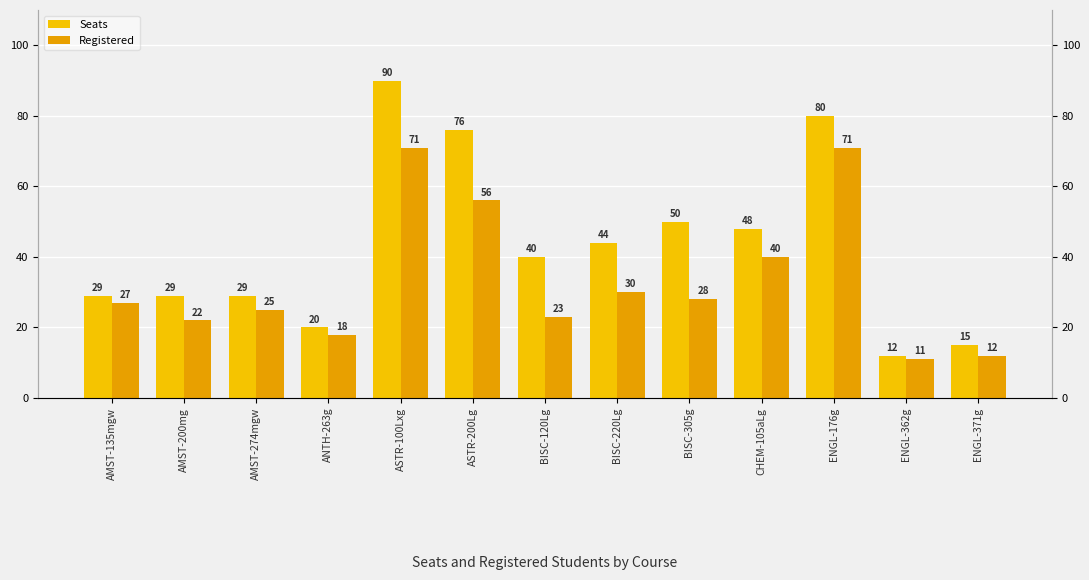

What is the smallest value displayed?

11